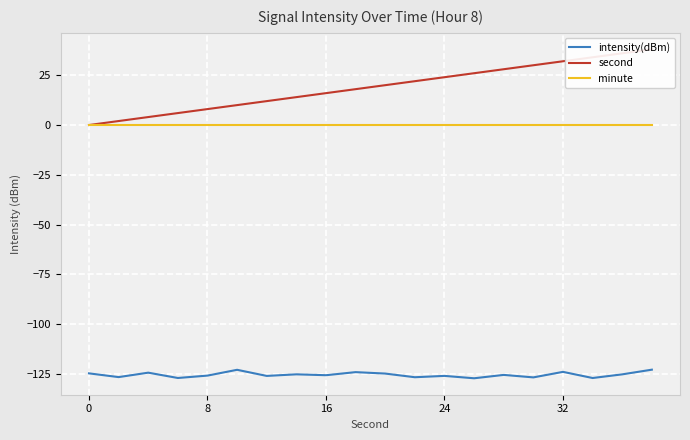

Is this an area chart (filled region under the line)?

No